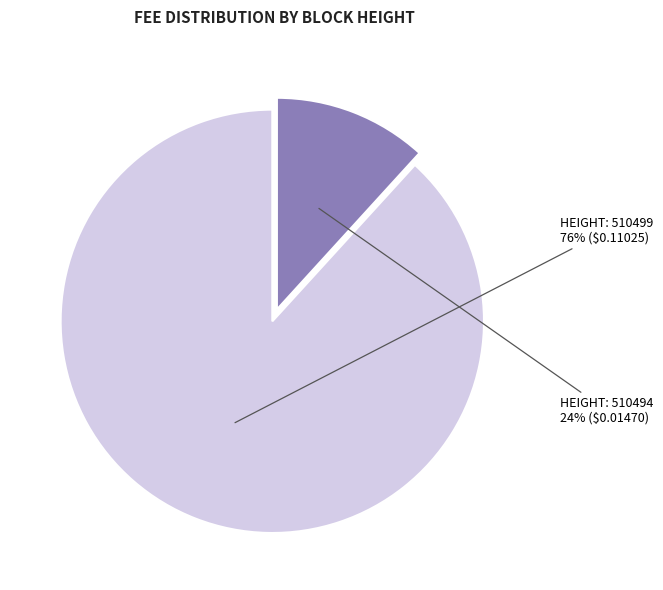

To the nearest percent, what percentage of the pie is 510494?

12%